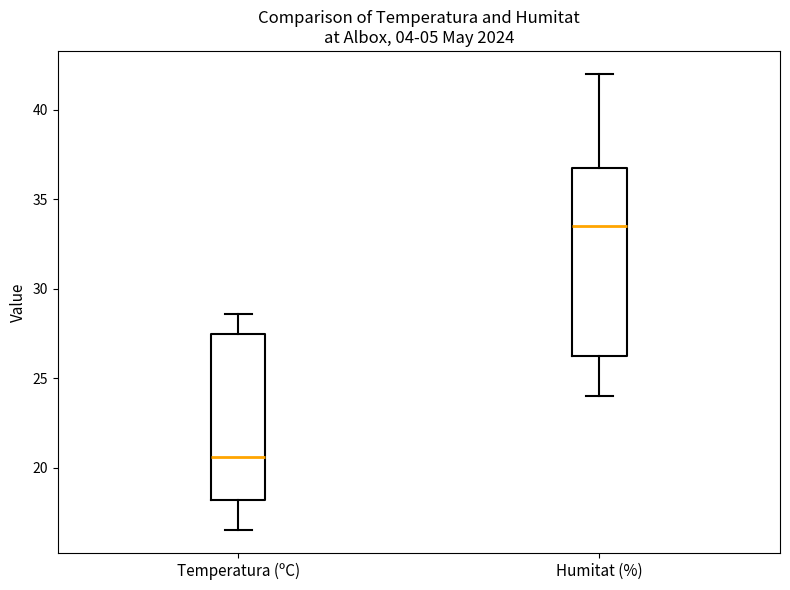

Reading left to right, read every box against the y-axis: the position of its median line, the range the box covers, and the ends of its whiskers. The values are not printed on the chart, so give them approximately, as read against the axis.

Temperatura (ºC): median 20.5, box 18.0 to 27.5, whiskers 16.5 to 28.5
Humitat (%): median 33.5, box 26.5 to 37.0, whiskers 24.0 to 42.0